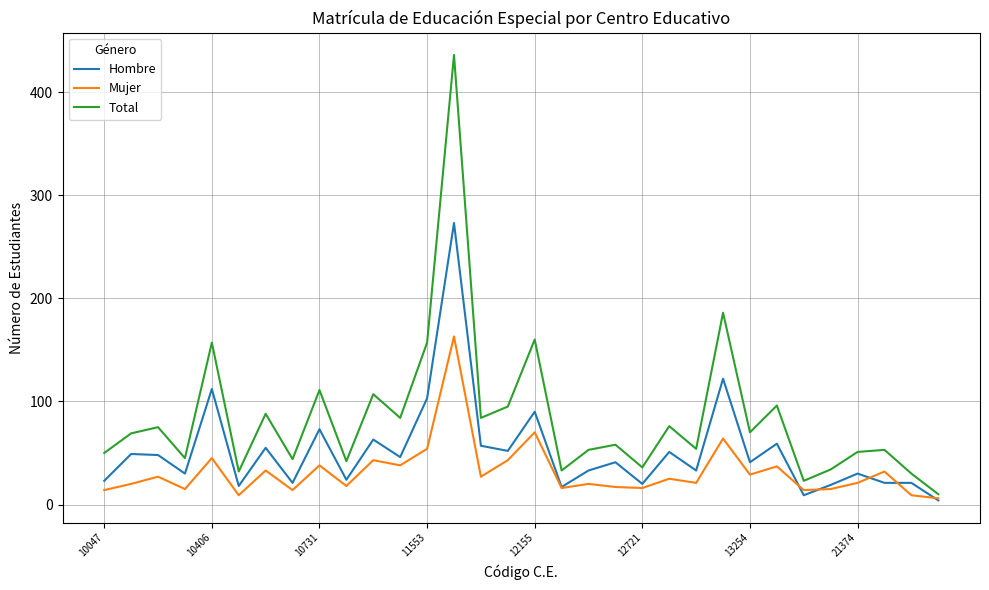

What is the minimum value for Total?

10